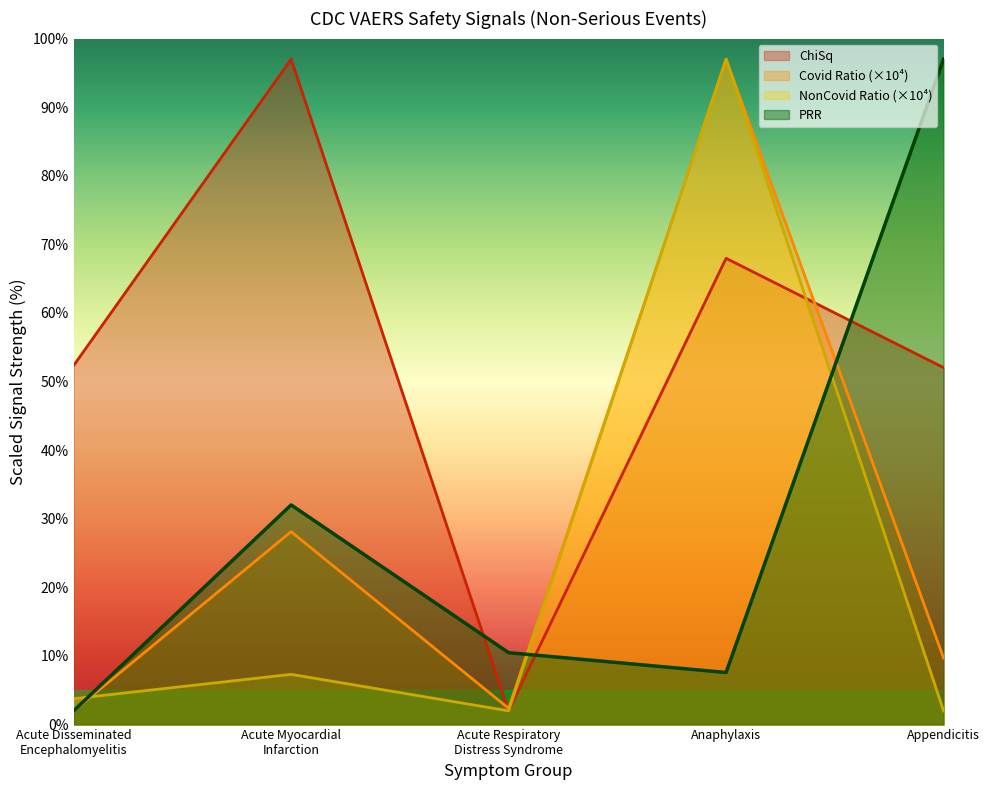

What is the maximum value shown in the chart?

97.0